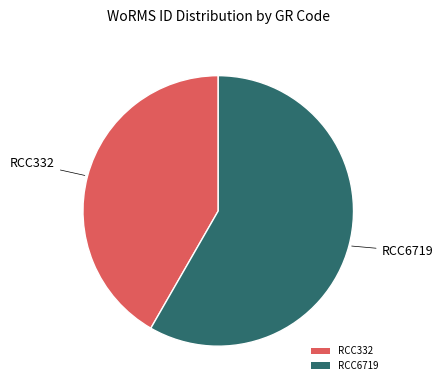

The RCC6719 slice represents 58% of the pie. True or false?

True